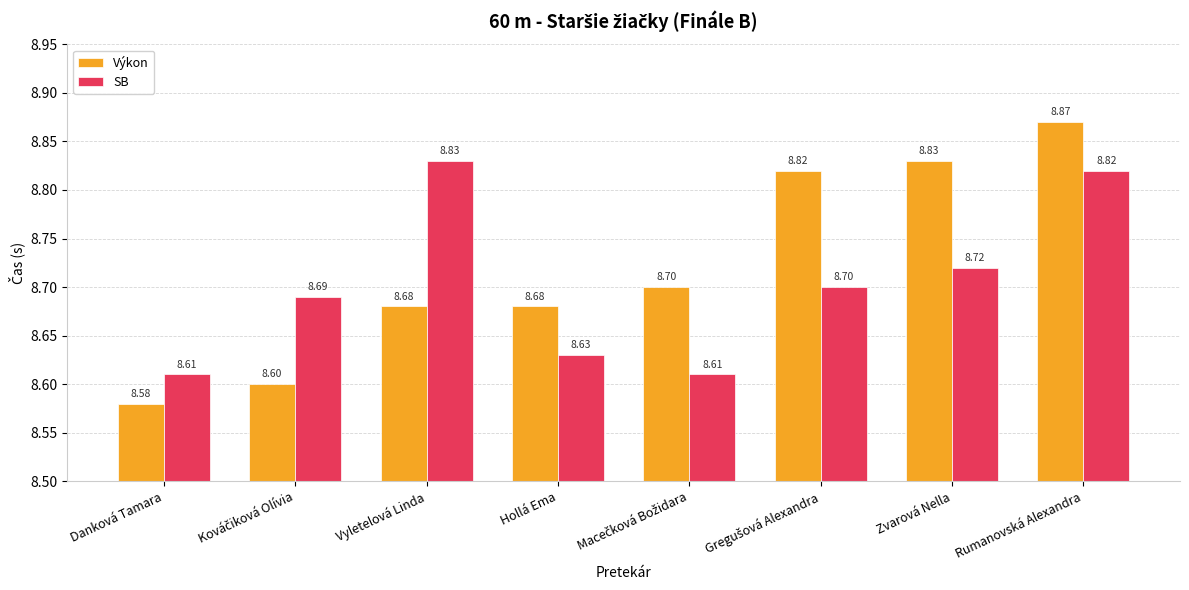

Which category has the highest value across all series?

Rumanovská Alexandra